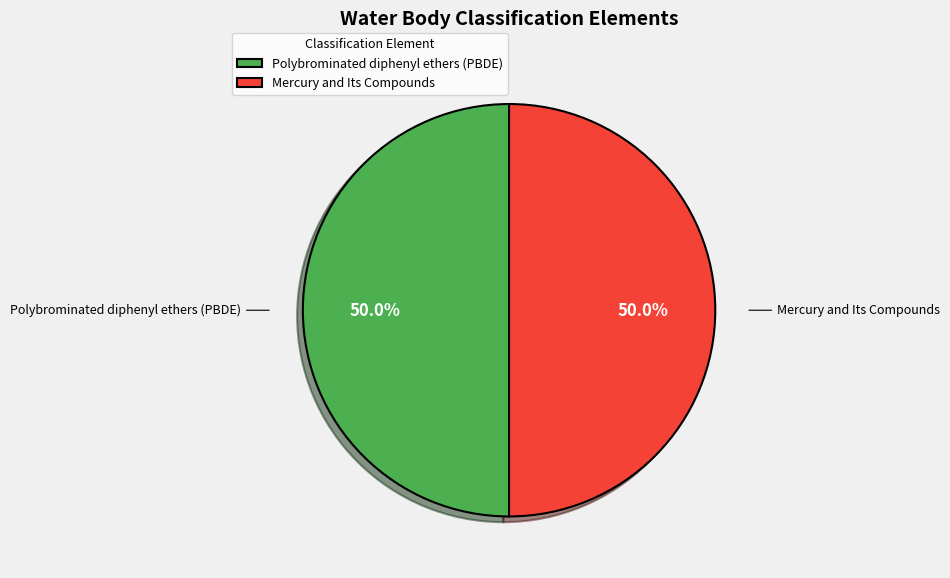

How much of the chart is everything except Polybrominated diphenyl ethers (PBDE)?

50.0%